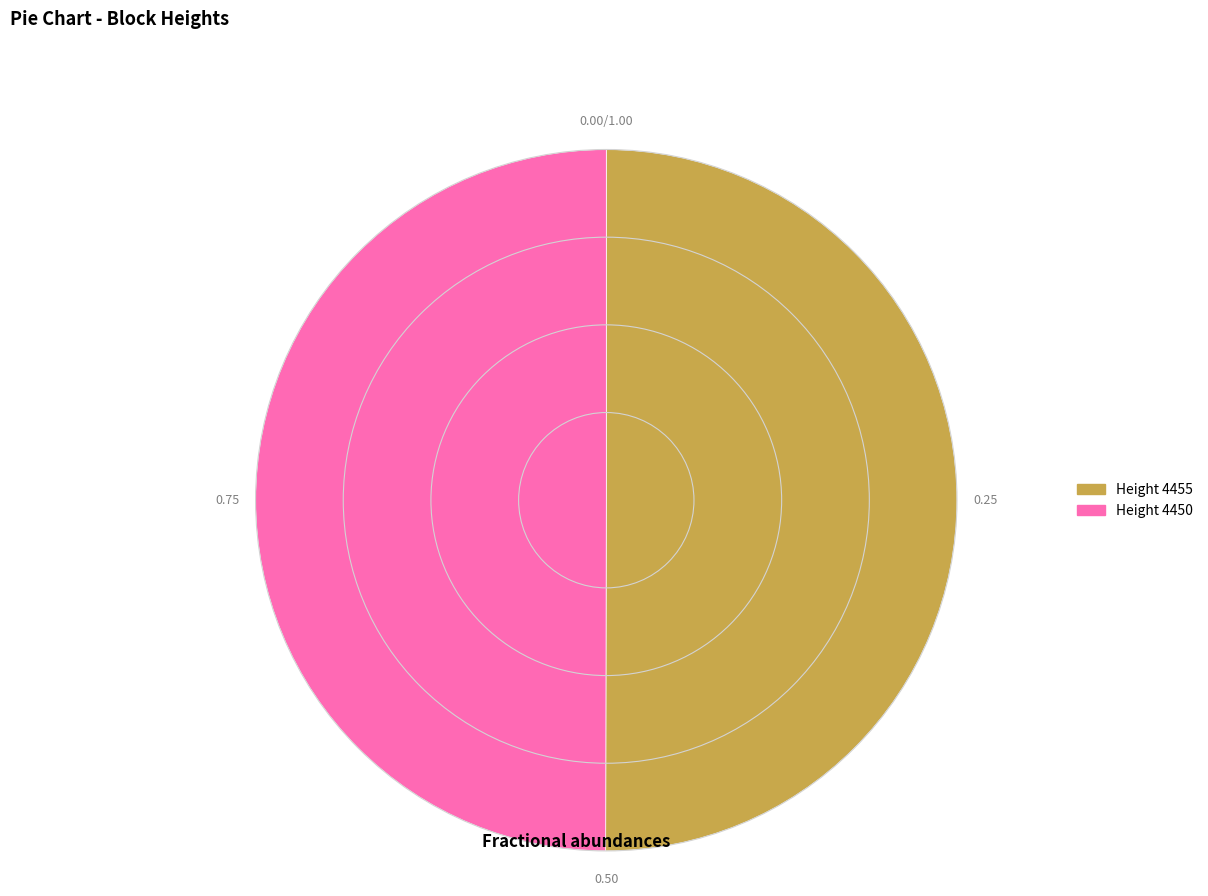

How many segments does this pie chart have?

2